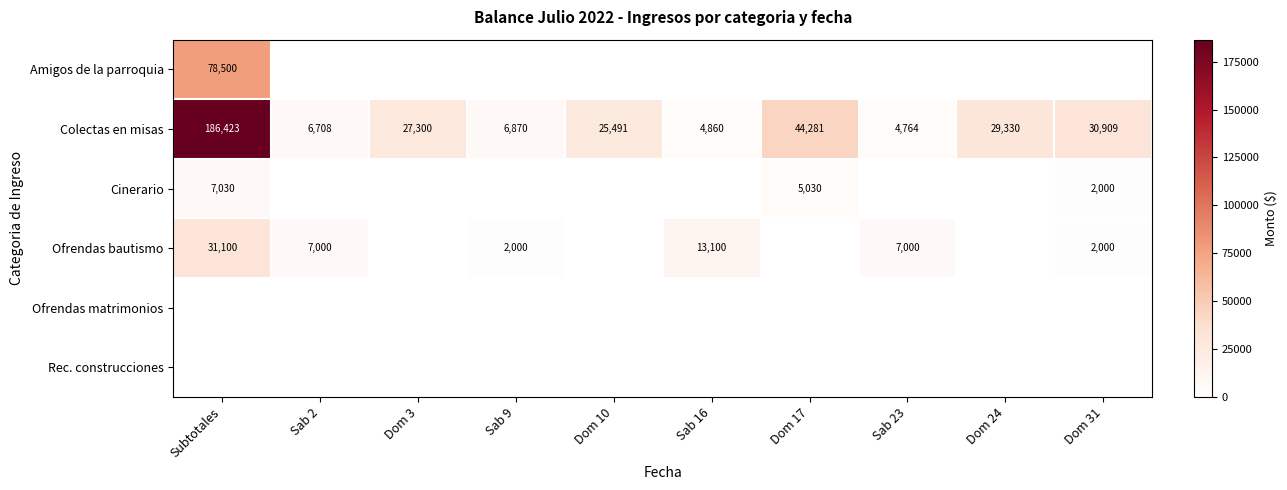

The Ofrendas bautismo series shows 1644 at Sab 2. True or false?

False